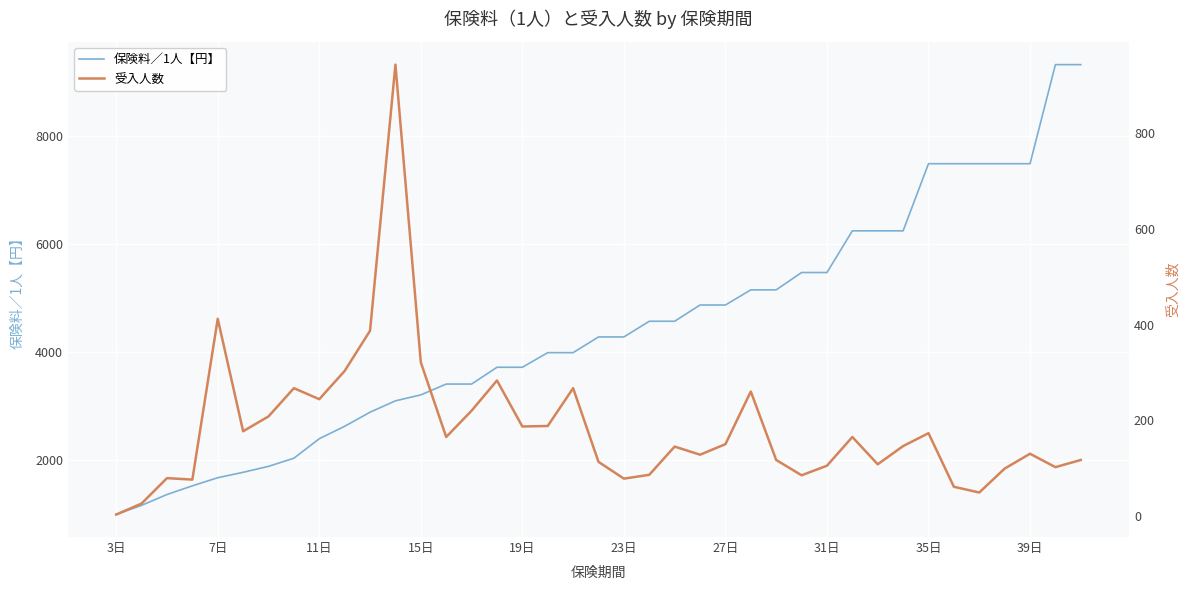

What is the highest value of the 保険料／1人【円】 series?

9310